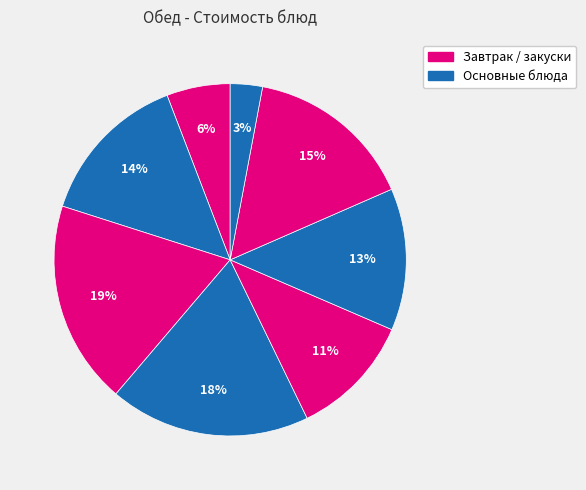

Which slice is the largest?

Рыба тушенная